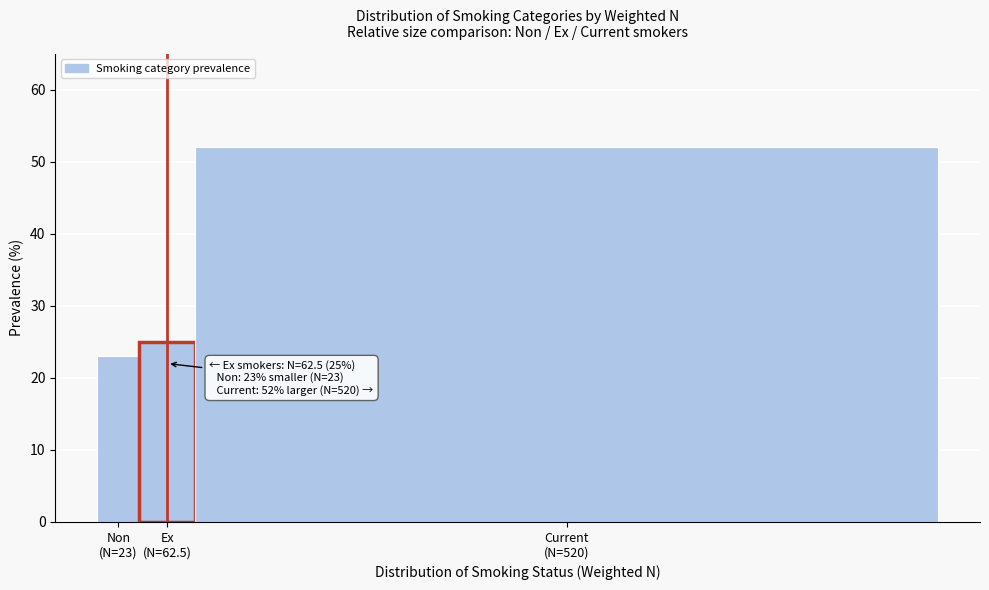

Reading right to left, transcribe all the data shown in this chart.

52	25	23